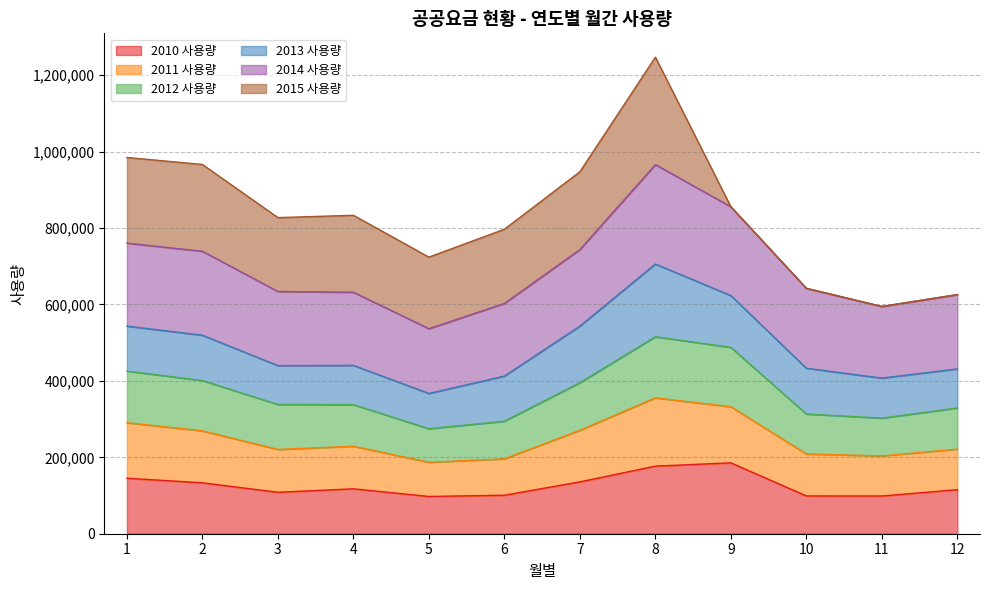

Does the chart display data point markers on the line(s)?

No